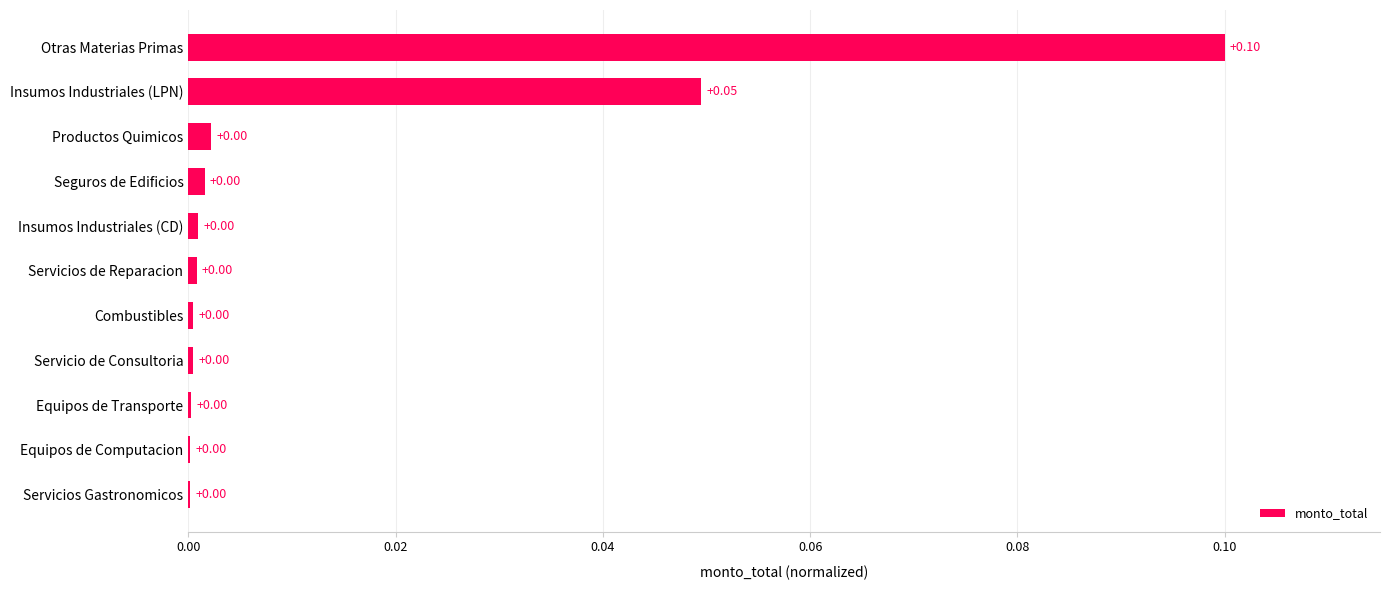

What is the greatest value displayed?

0.1